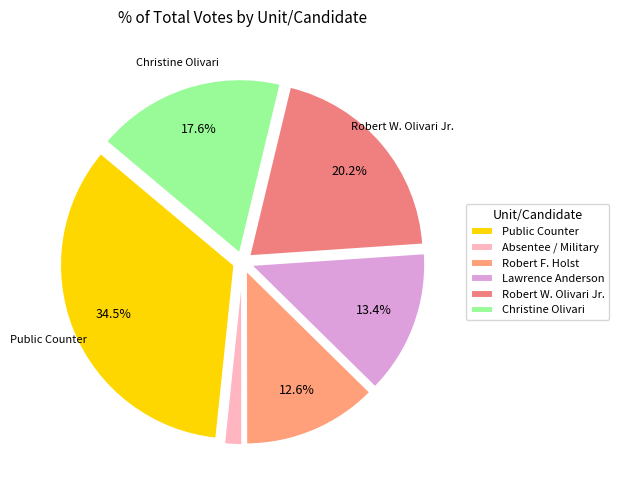

Count the number of slices in the pie.

6